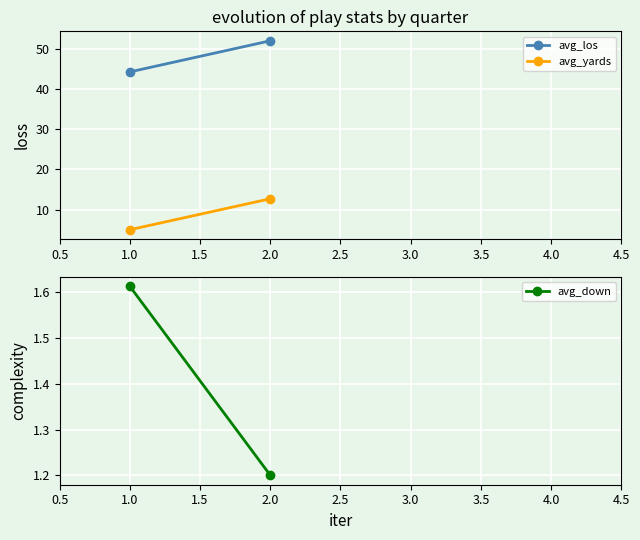

What is the maximum value shown in the chart?

52.0